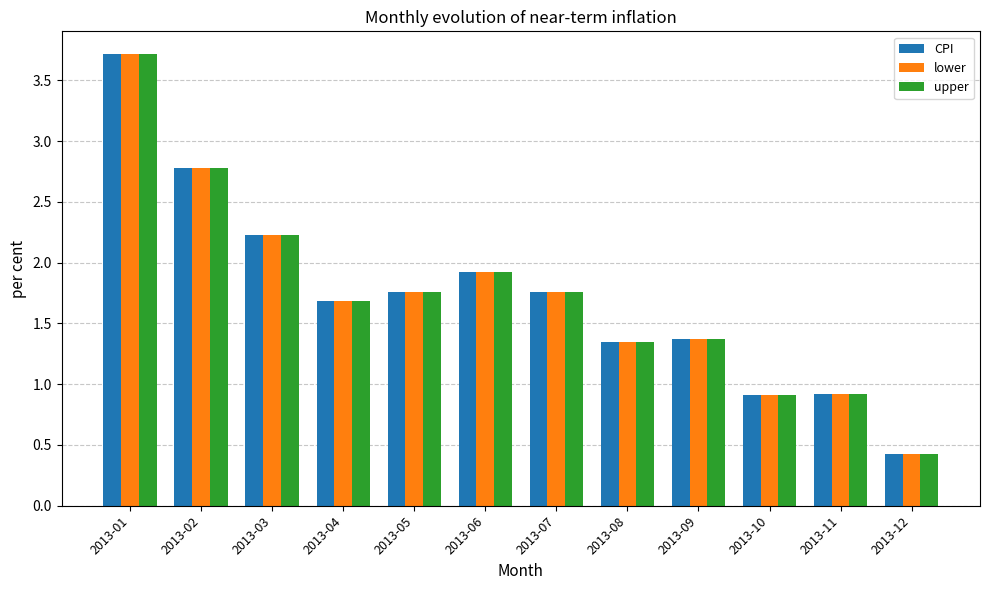

Is it true that lower equals 1.9 at 2013-06?

True